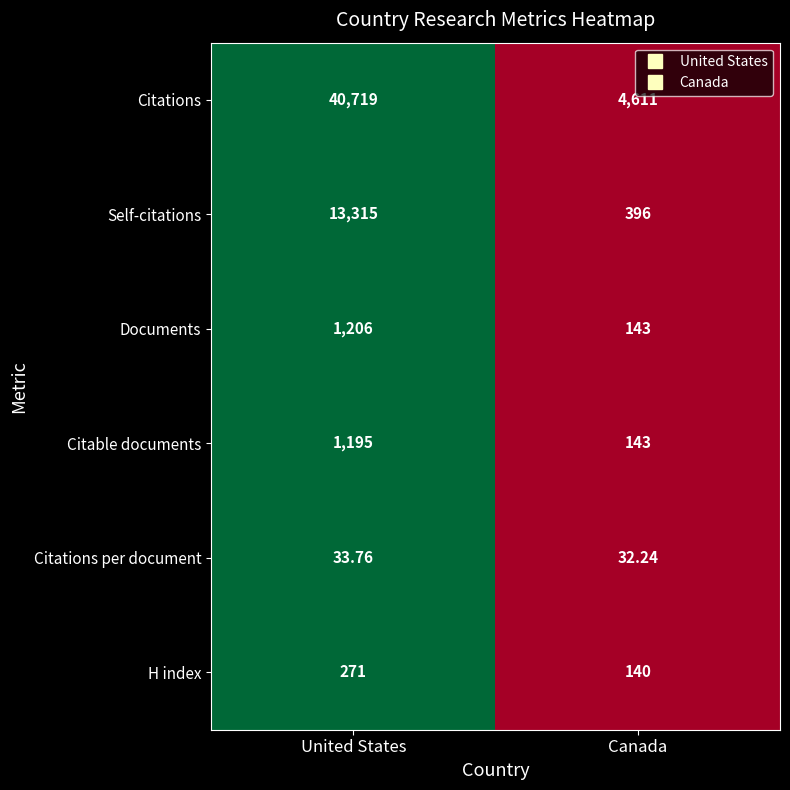

Which category has the lowest value across all series?

Canada